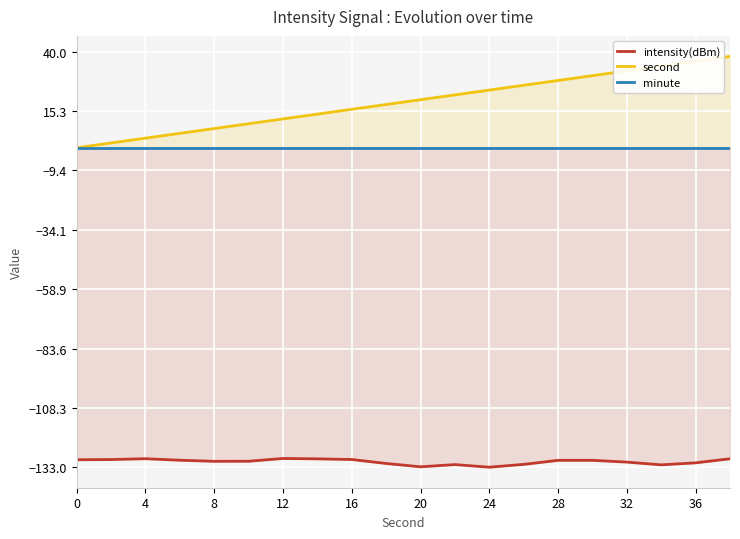

What is the maximum value for second?

38